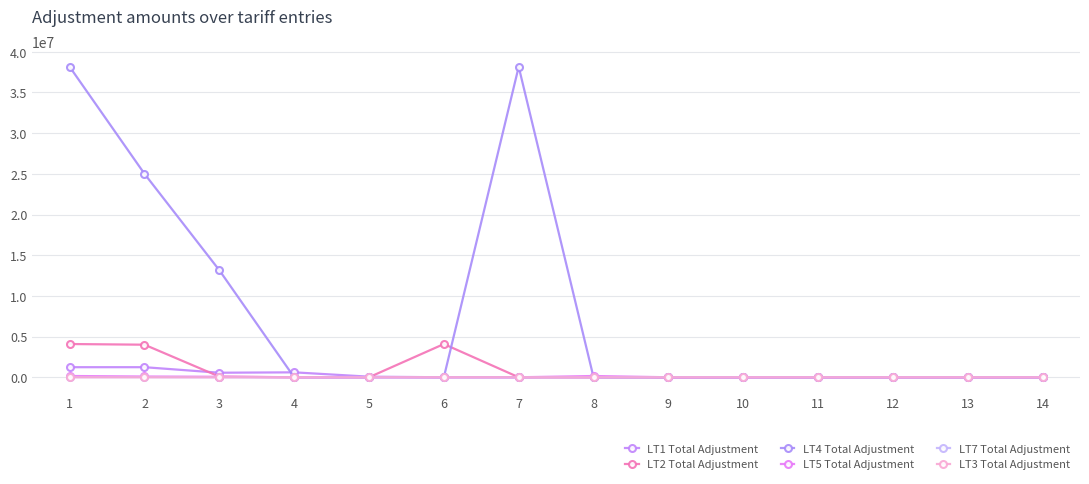

How many distinct data groups are displayed?

6